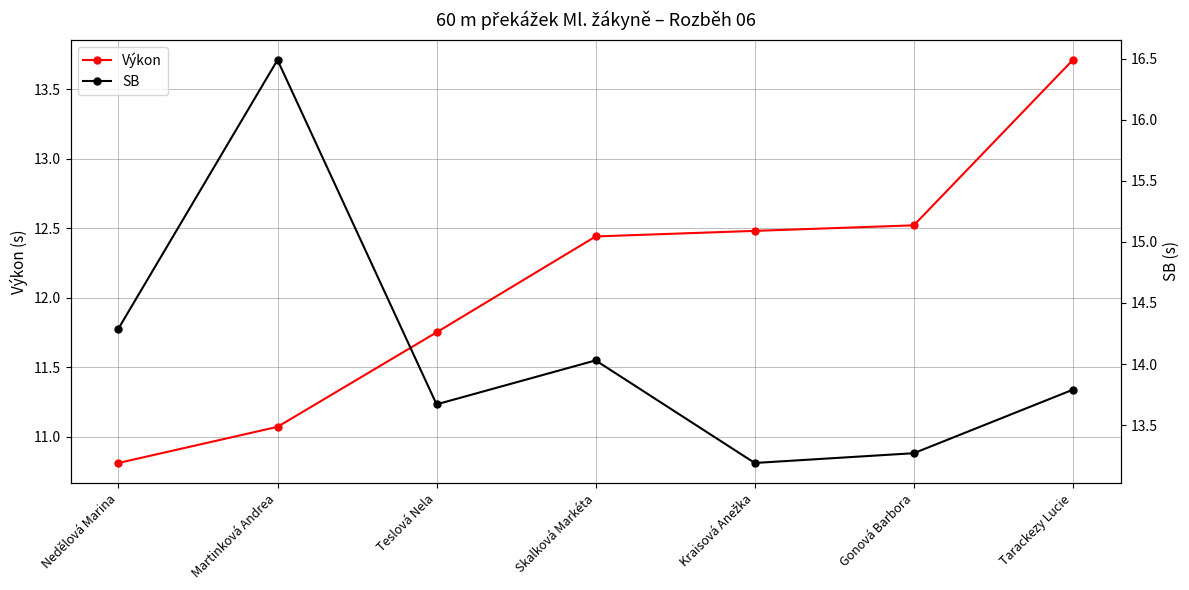

True or false: SB and Výkon intersect in this chart.

False